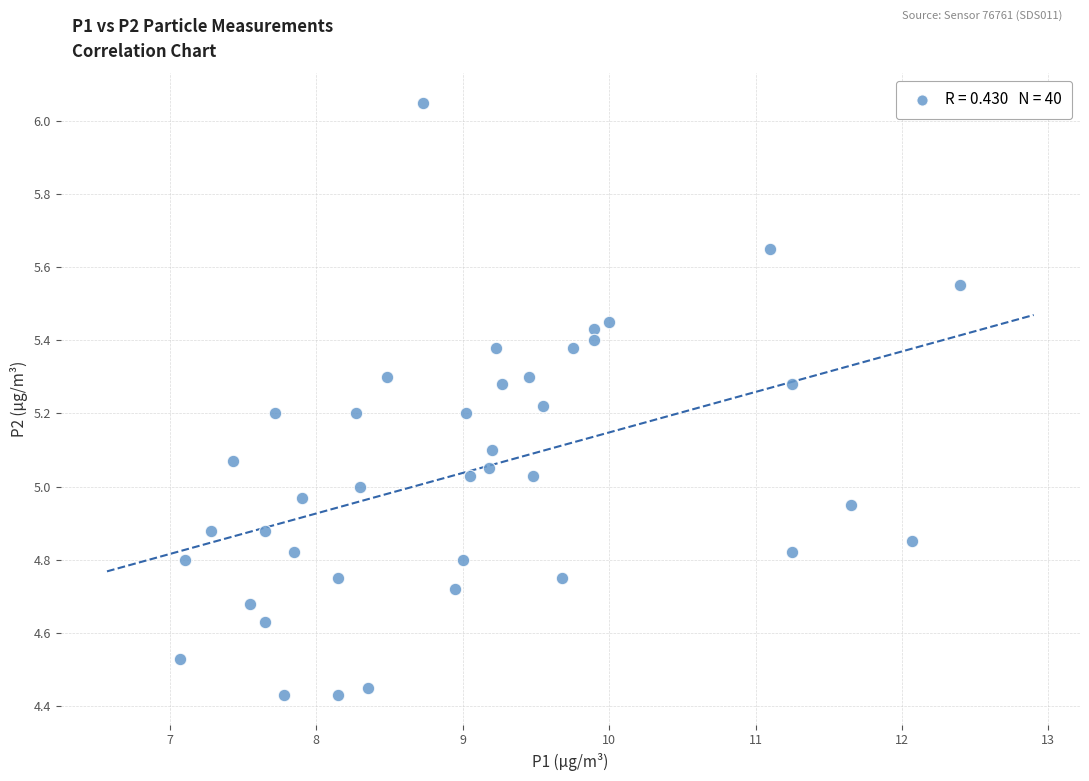

How many points are shown in the scatter plot?

40